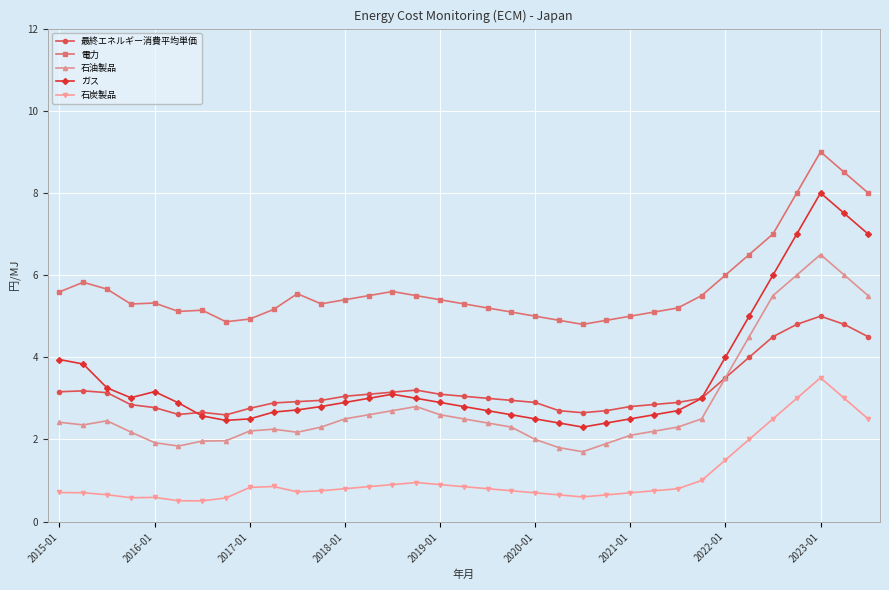

Does the chart display data point markers on the line(s)?

Yes